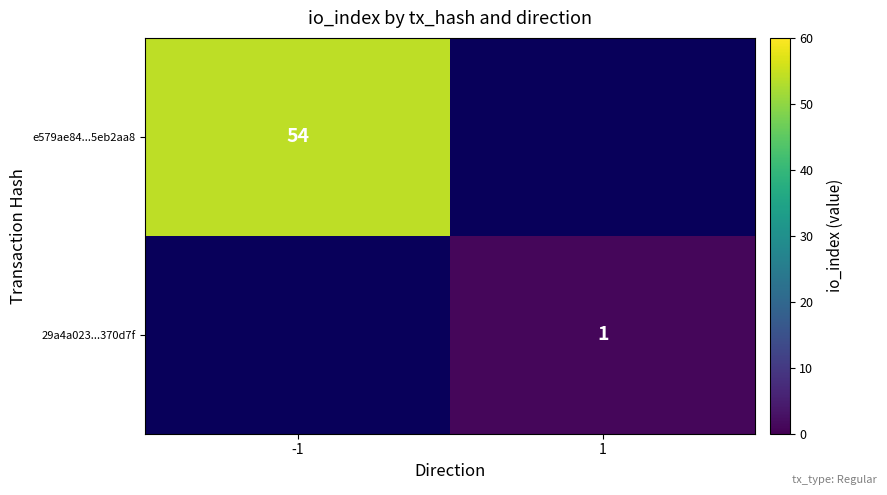

Which category has the lowest value across all series?

1